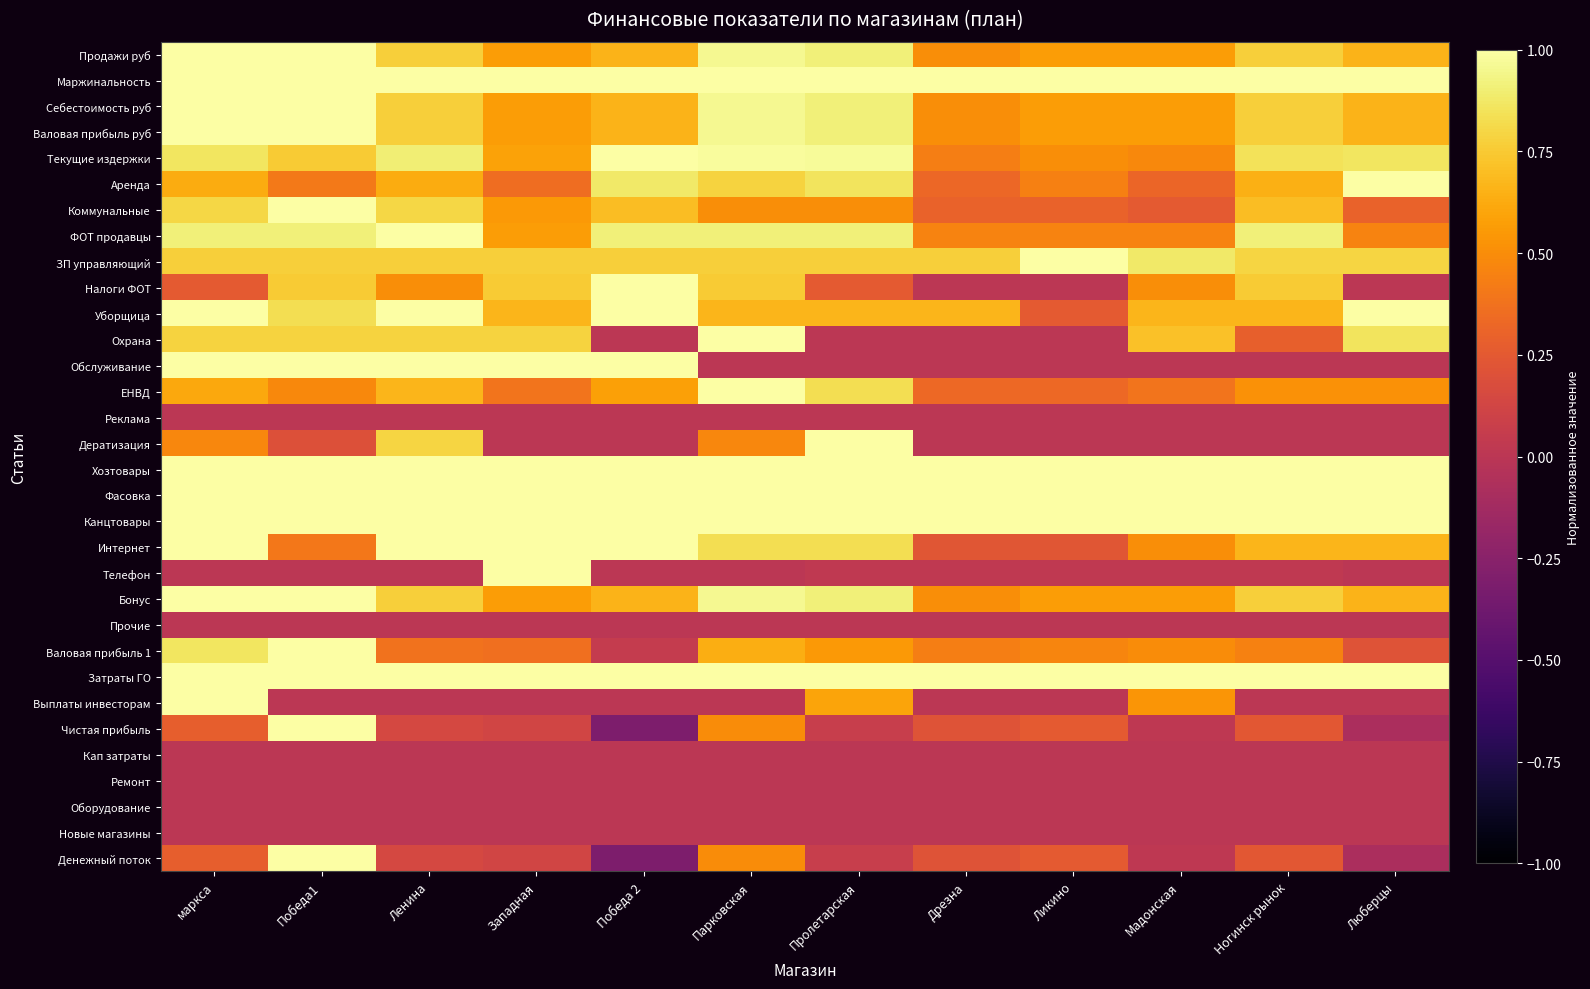

What is the greatest value displayed?

1.0